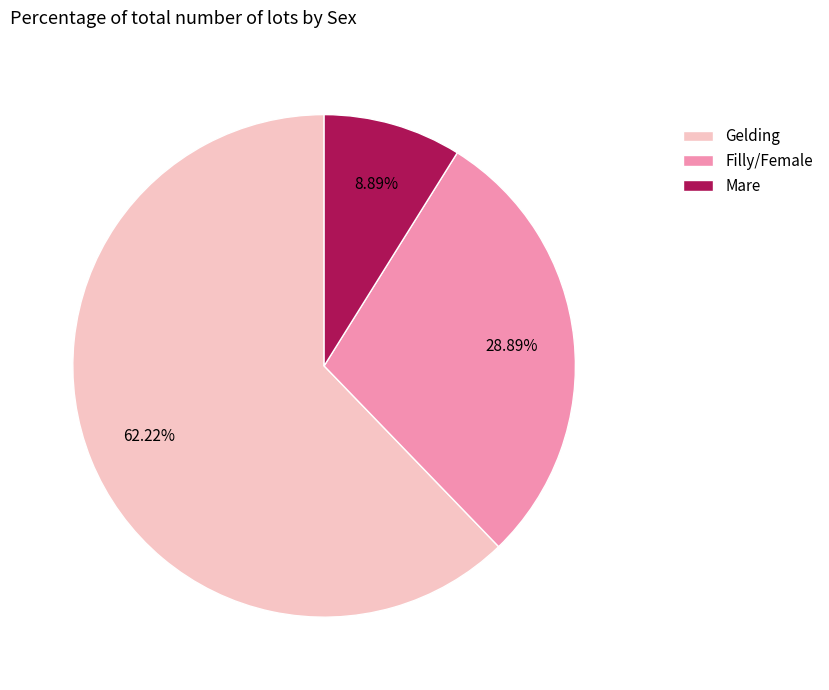

Combined, do Filly/Female and Mare account for over 50%?

No